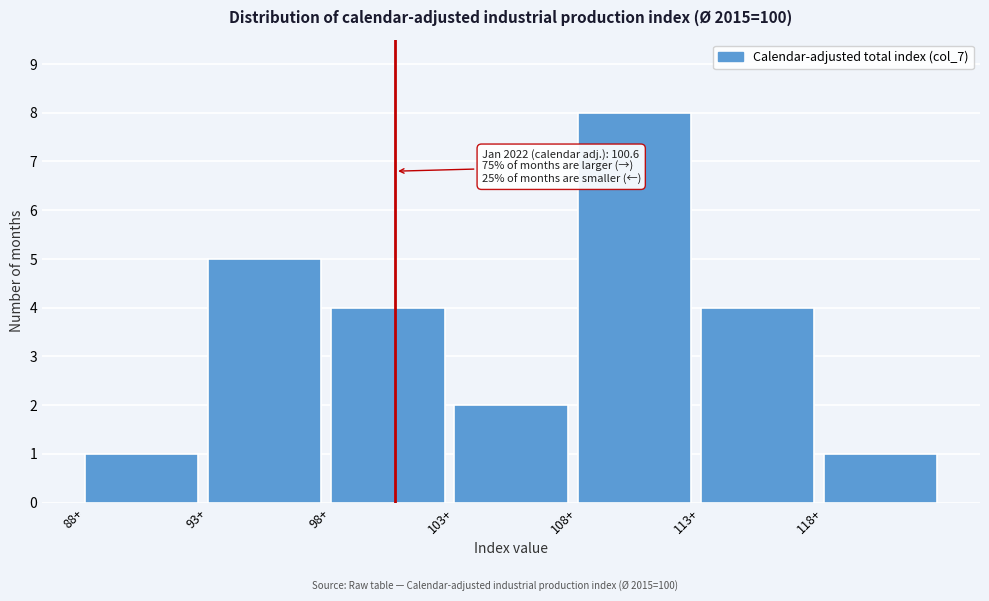

Over which range of the x-axis is the bar tallest?

108 to 113